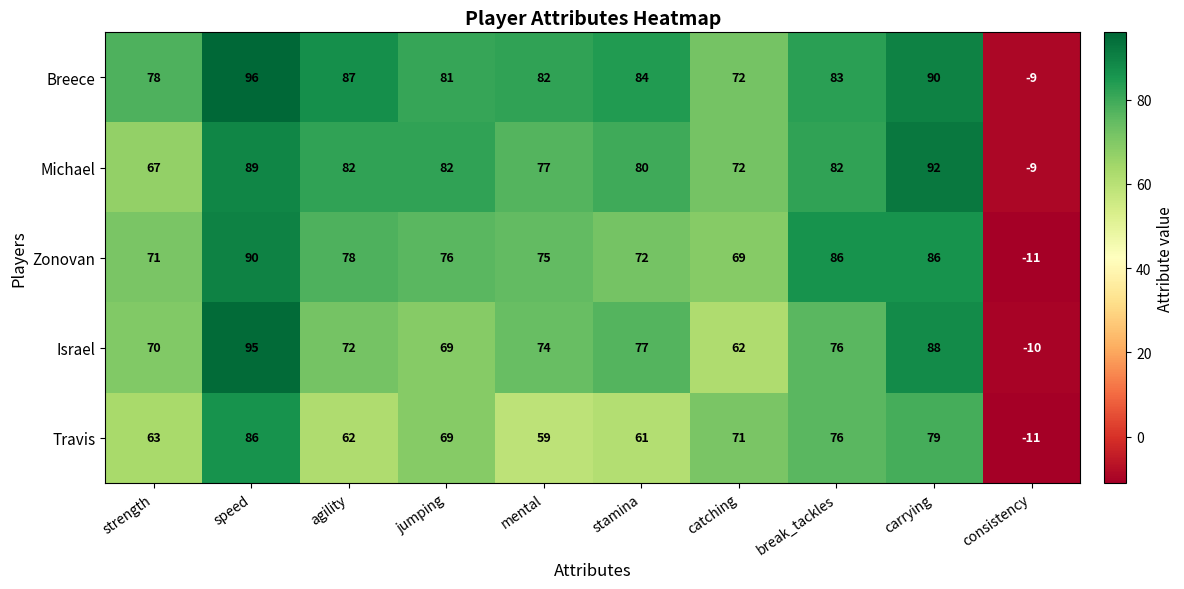

Rank the categories by Israel value from highest to lowest.

speed, carrying, stamina, break_tackles, mental, agility, strength, jumping, catching, consistency